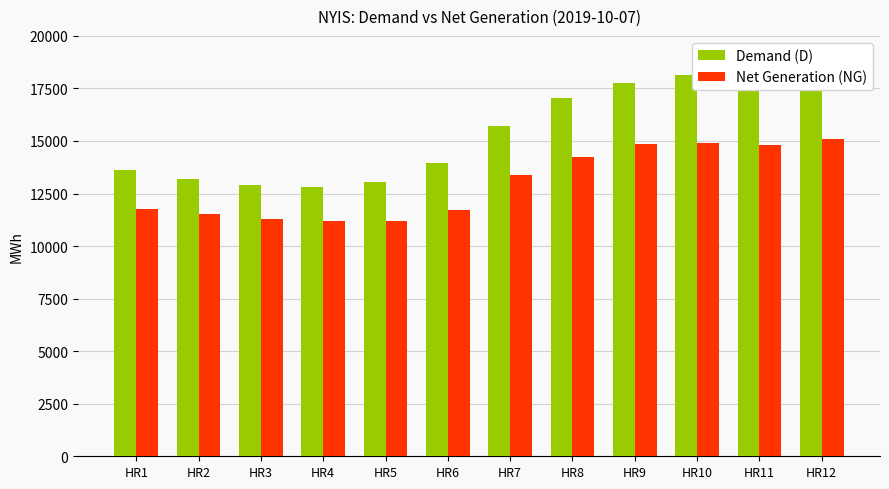

How many data points does each series have?

12